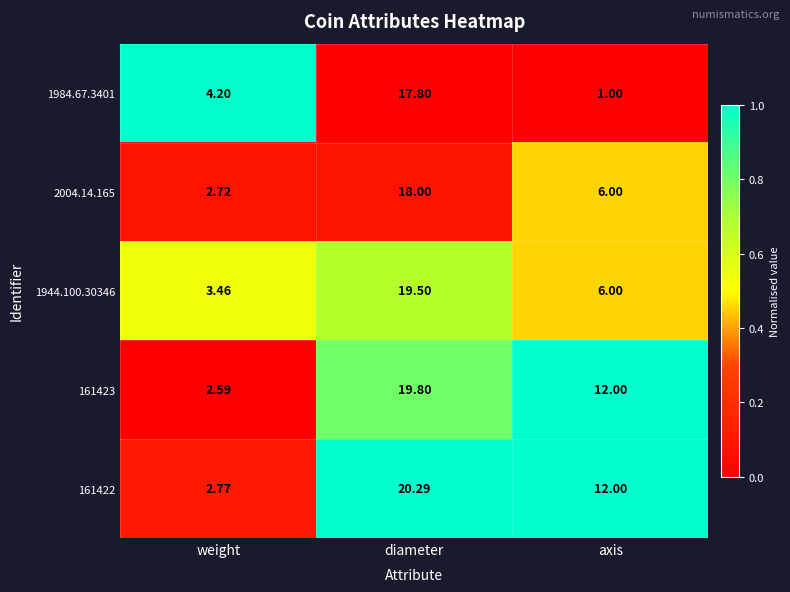

Which category has the highest value across all series?

diameter